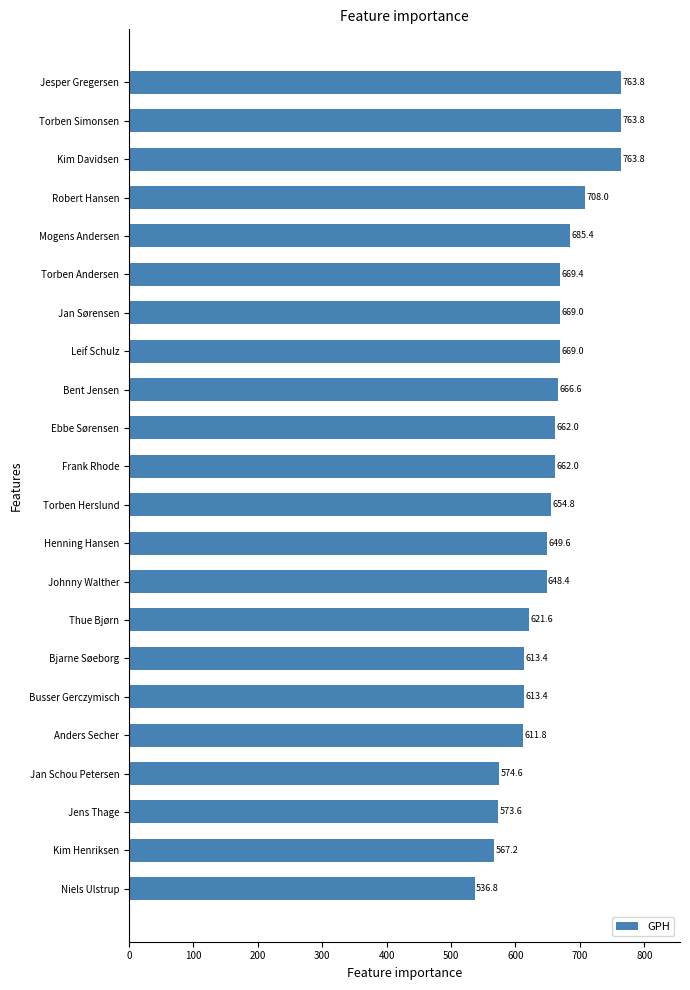

Where is the data nearest to the value 650?

Henning Hansen